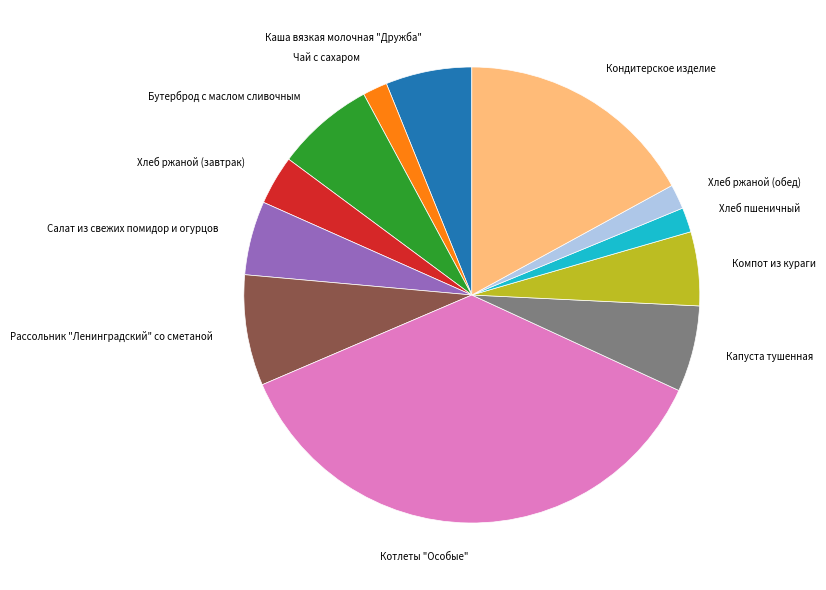

What is the largest slice in the pie chart?

Котлеты "Особые"